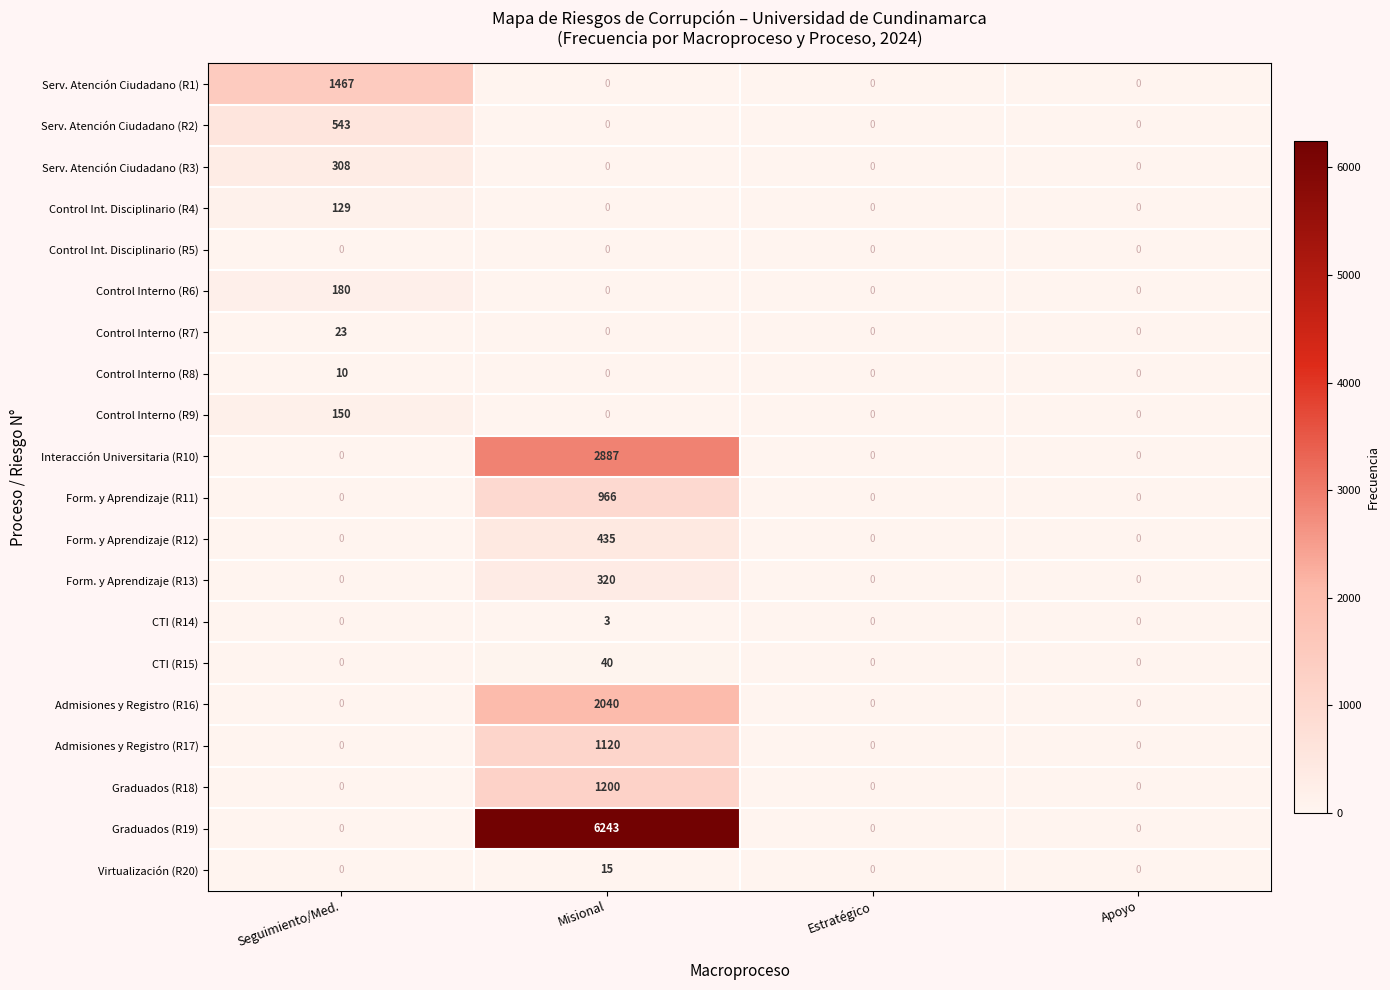

Which label corresponds to the largest value in the chart?

Misional